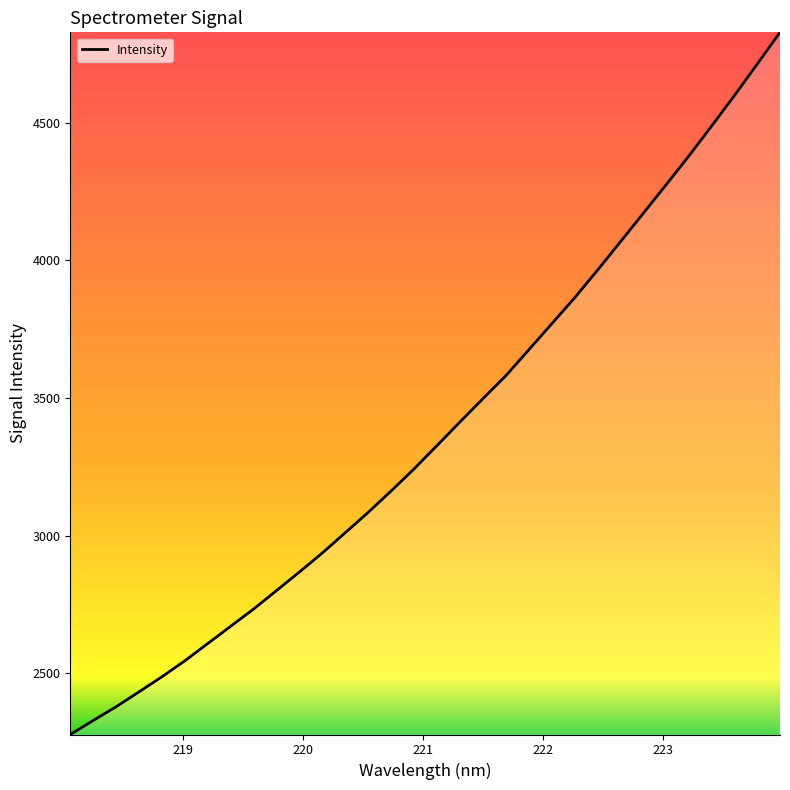

What is the difference between the second highest and minimum values?

2434.4